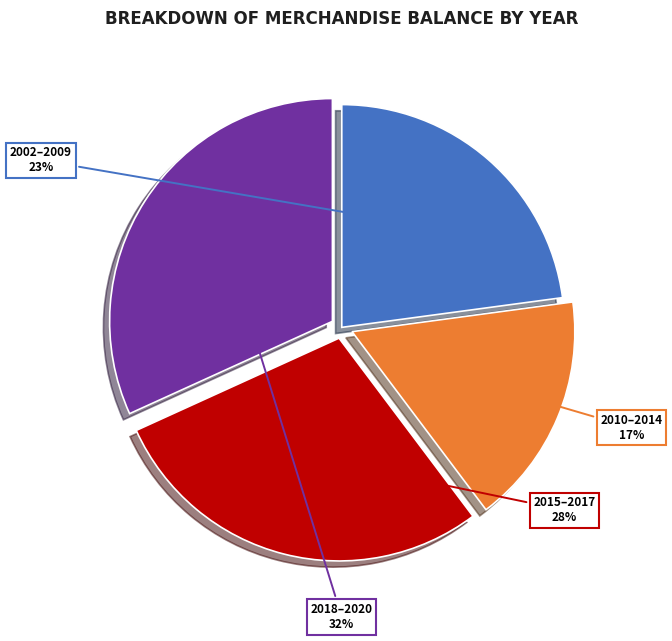

Is there a majority slice in this chart?

No